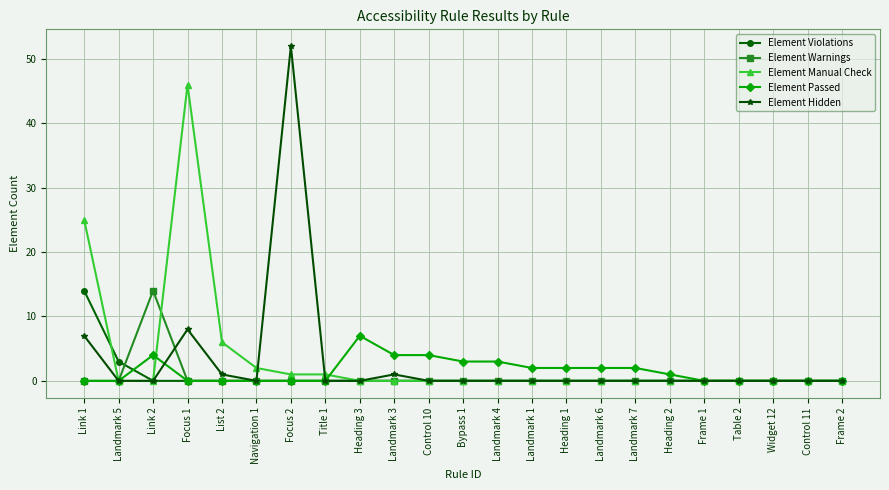

What is the difference between the maximum and minimum values in the Element Passed series?

7